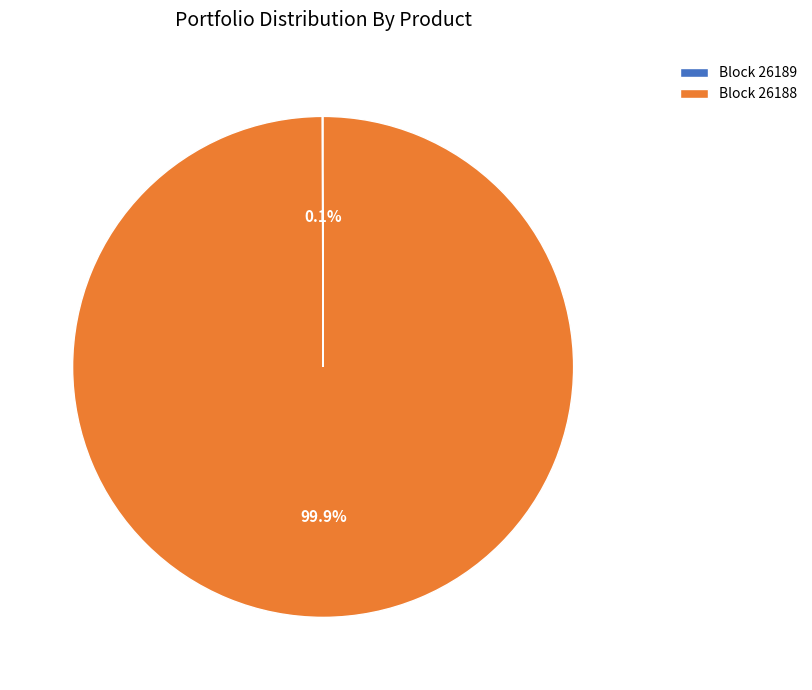

What percentage is NOT represented by Block 26188?

0.1%